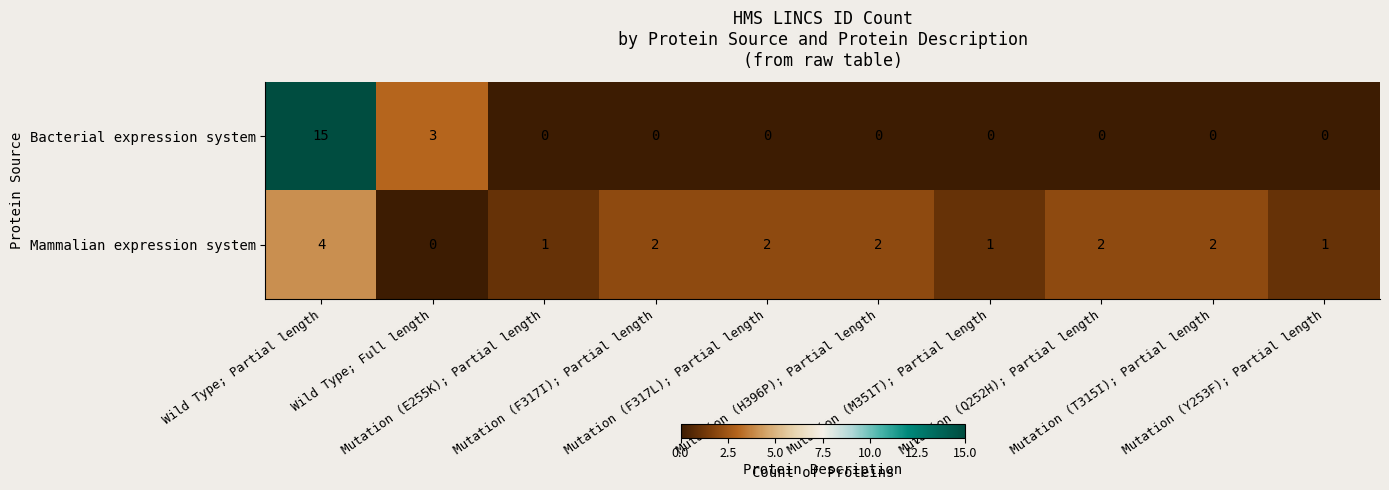

At how many categories does at least one series exceed 9?

1